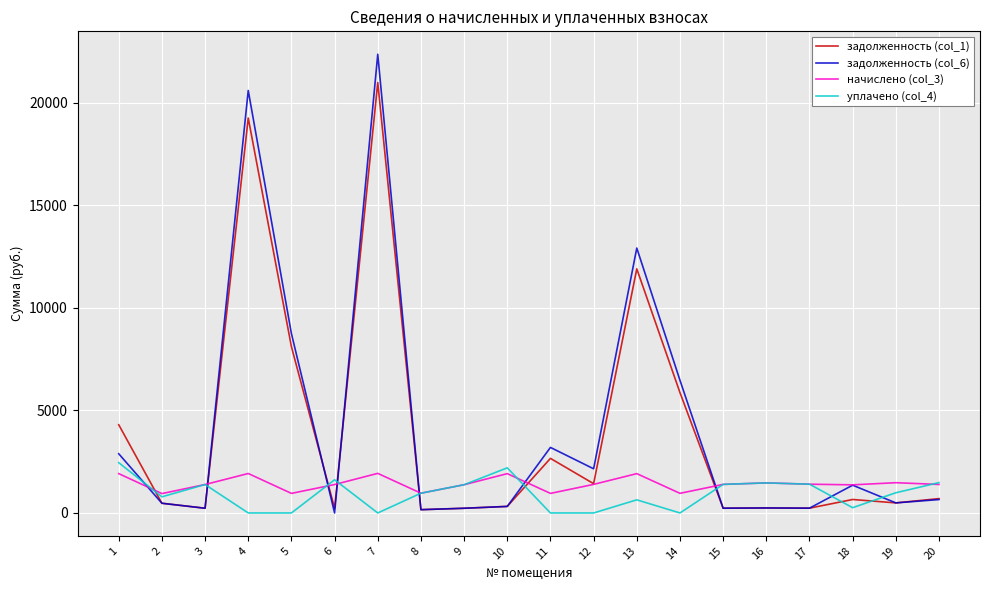

What is the maximum value shown in the chart?

22360.8